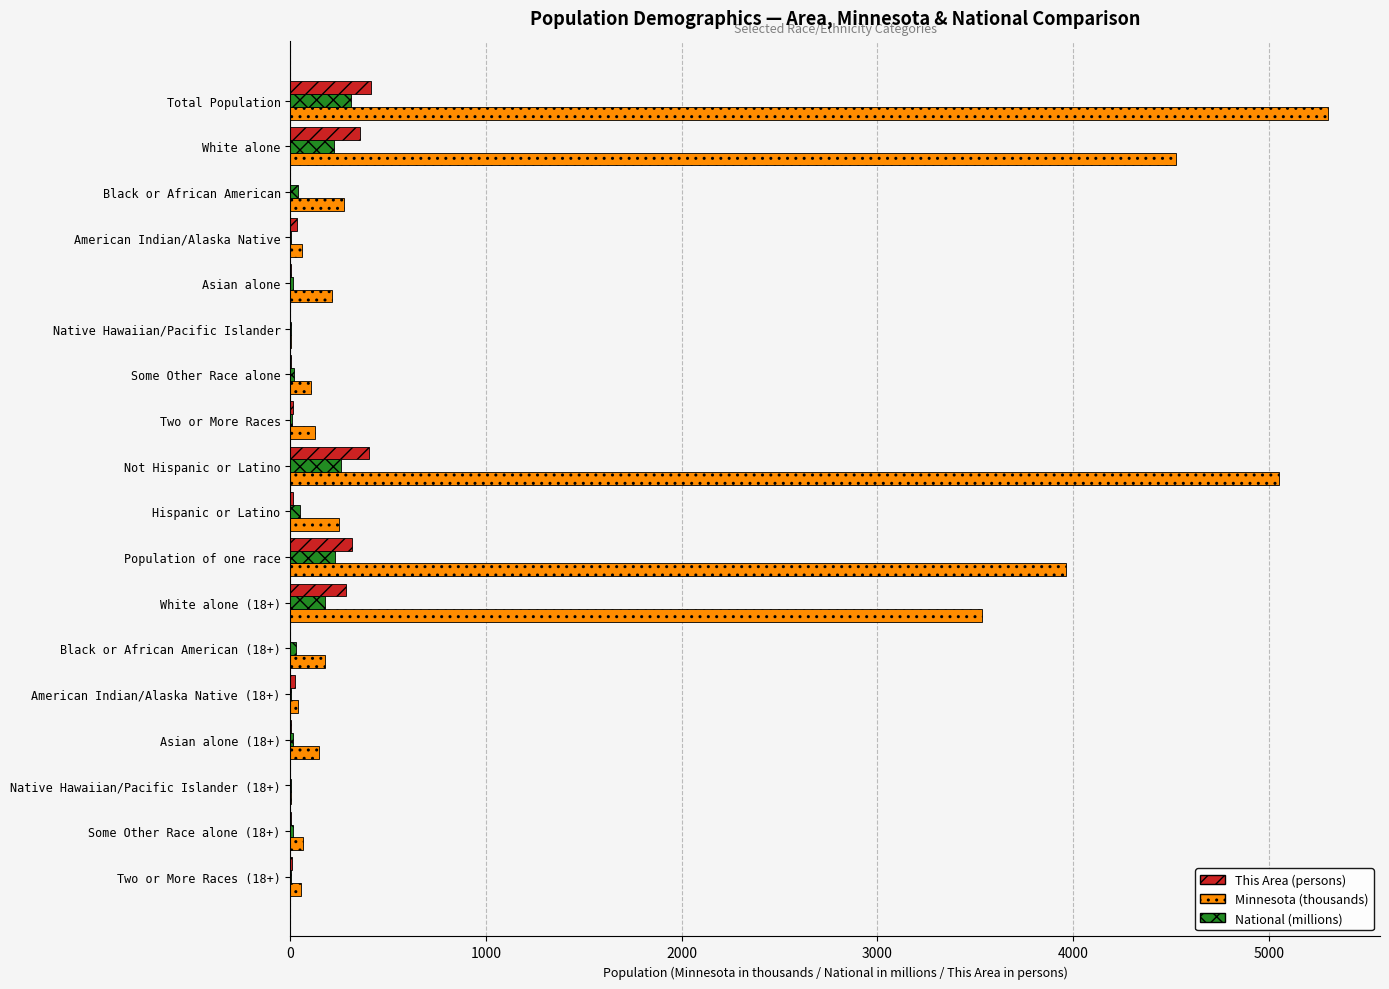

How many categories are shown in the chart?

18